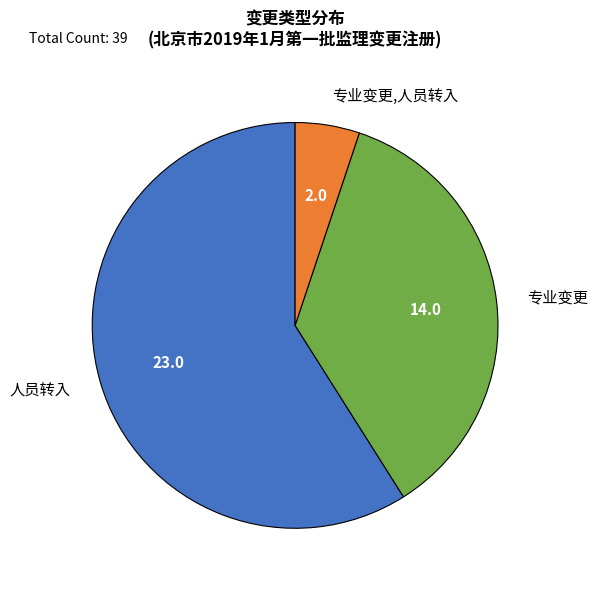

What is the largest slice in the pie chart?

人员转入